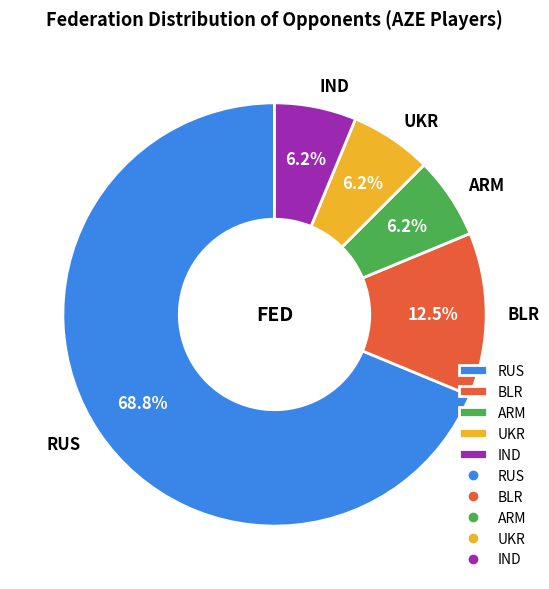

Which has a higher value, RUS or ARM?

RUS